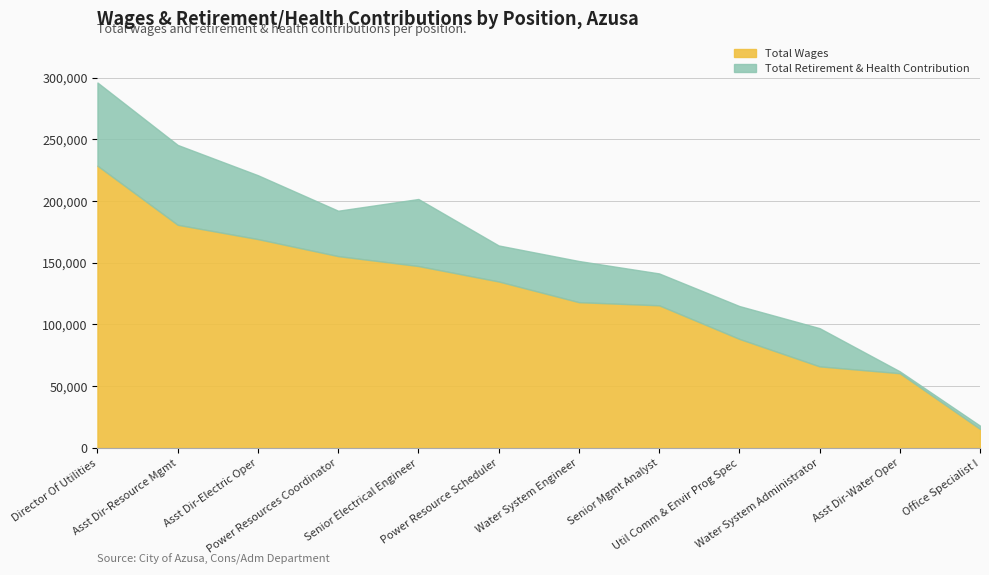

Reading left to right, list all the values displayed in this chart.

Total Wages: 228610	180745	169170	155375	147343	134839	118070	115517	88327	66059	60508	15402
Total Retirement & Health Contribution: 67407	64697	51735	36774	54302	29178	33340	25846	26616	30969	1540	2633